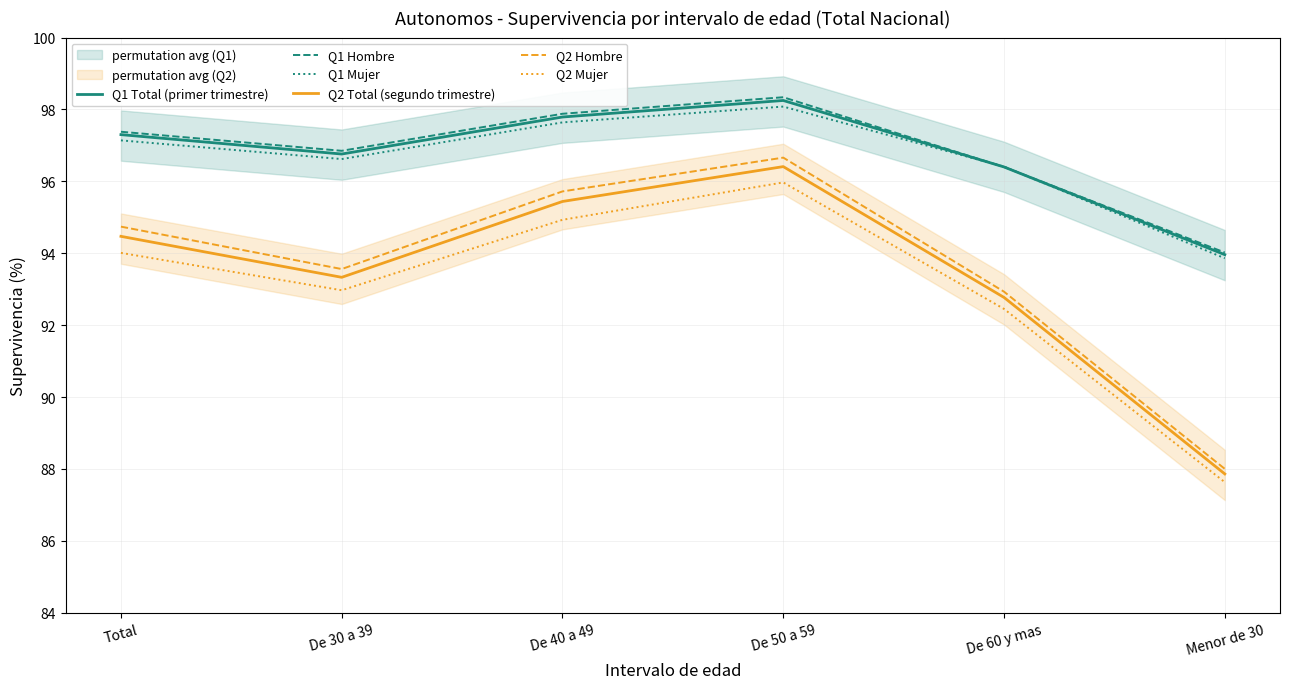

At which category does Q1 Hombre reach its first local valley?

De 30 a 39